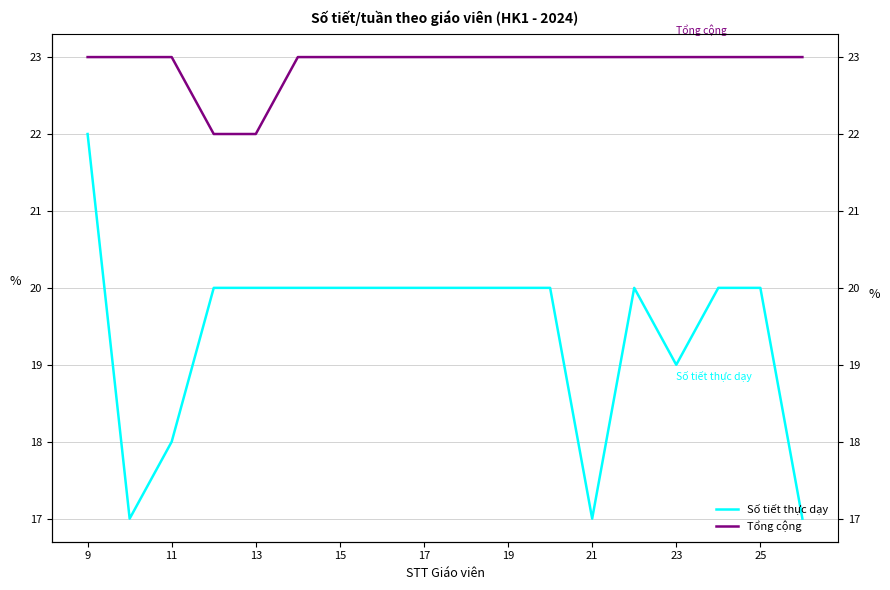

True or false: Số tiết thực dạy has more than 0 points higher than both neighbors.

True